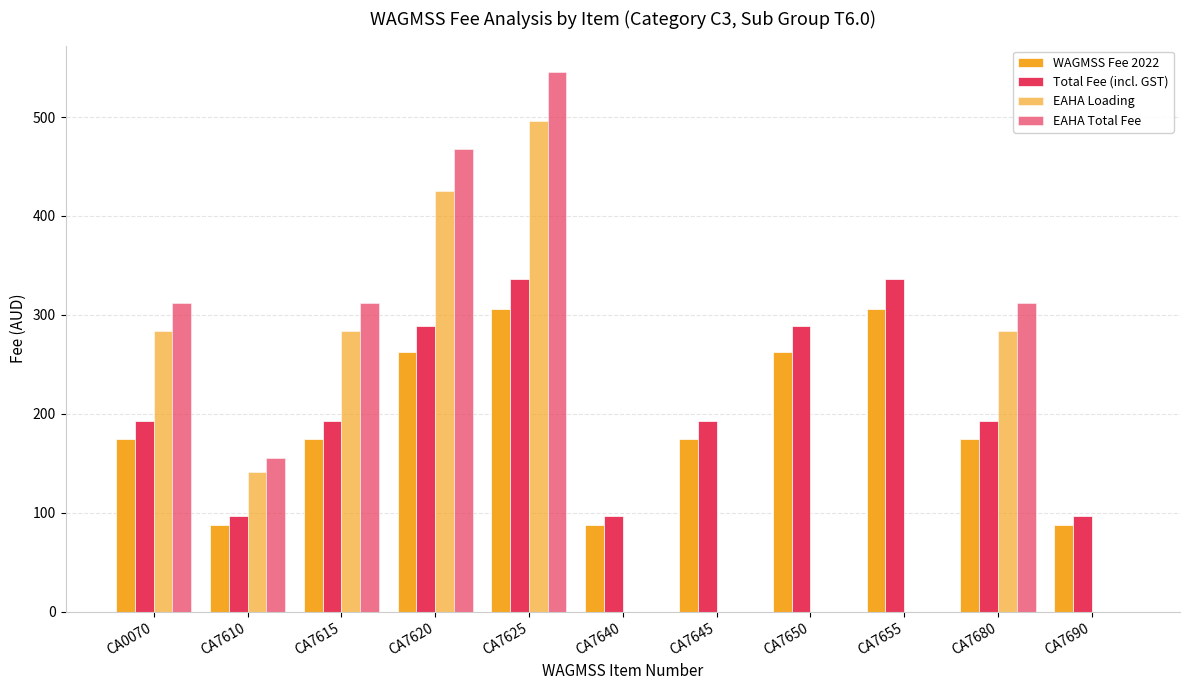

At which category does the chart reach its minimum across all series?

CA7640